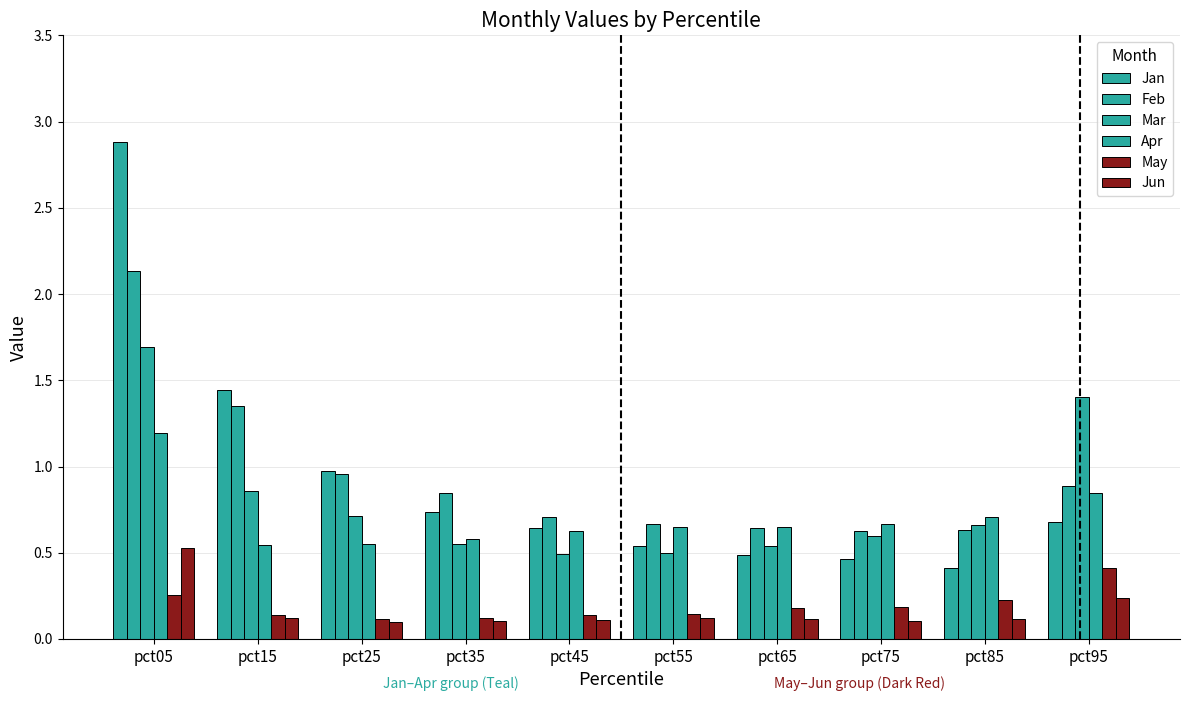

At which label does May reach its peak?

pct95